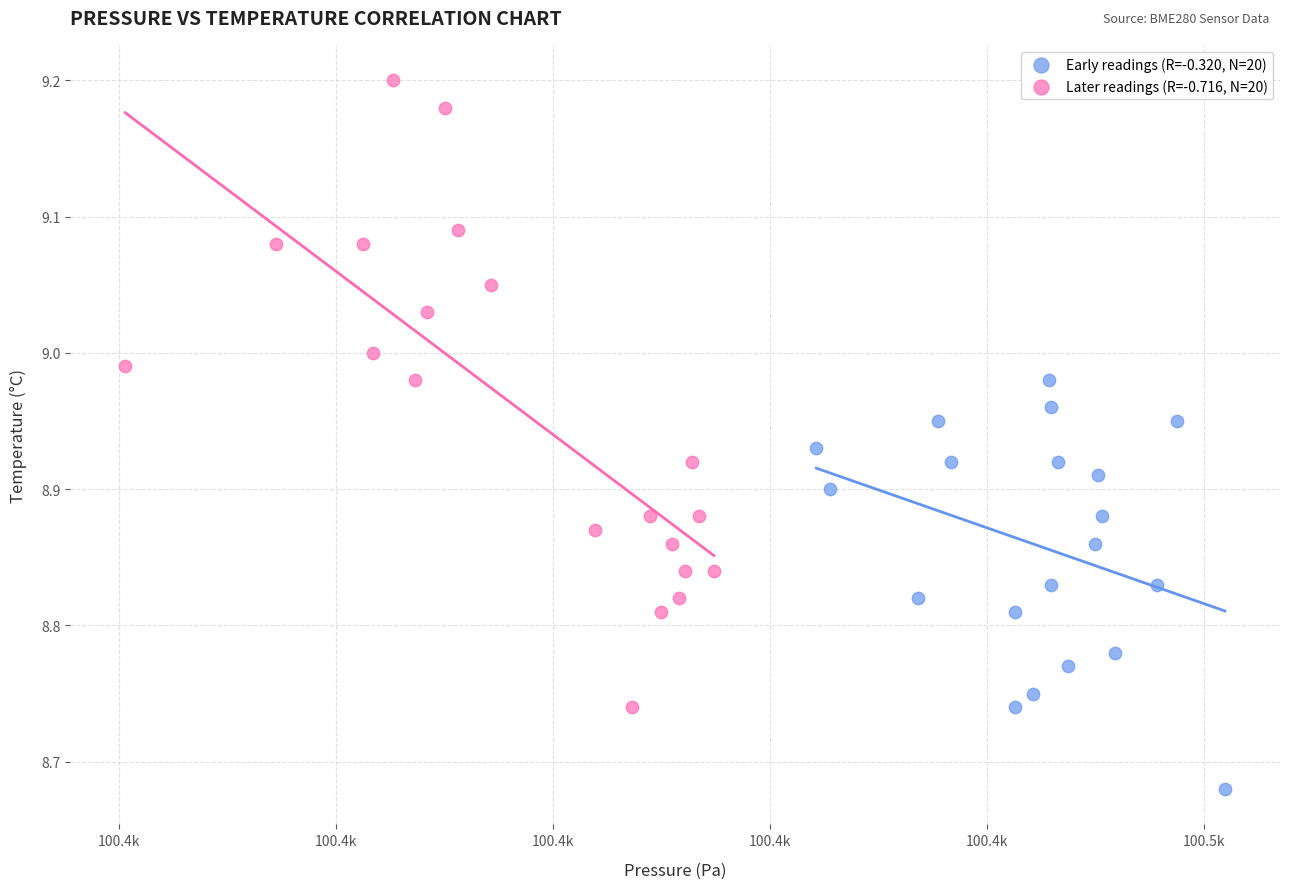

Which series contains the lowest Y value?

Early readings (R=-0.320, N=20)